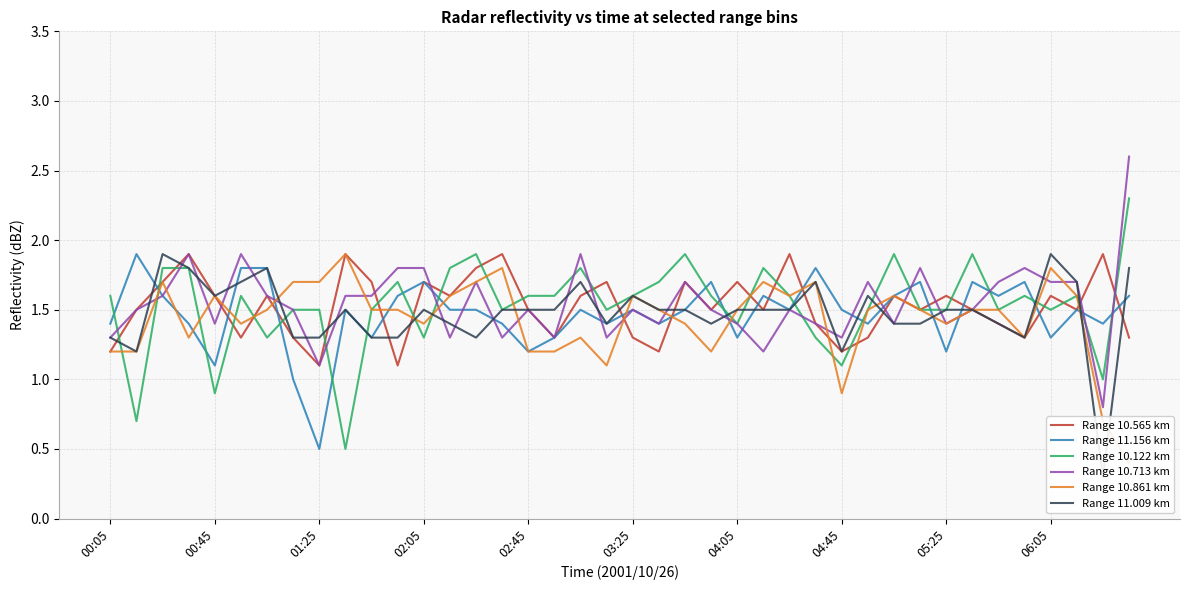

What is the sum of the Range 10.861 km values at 39 and 18?

1.7